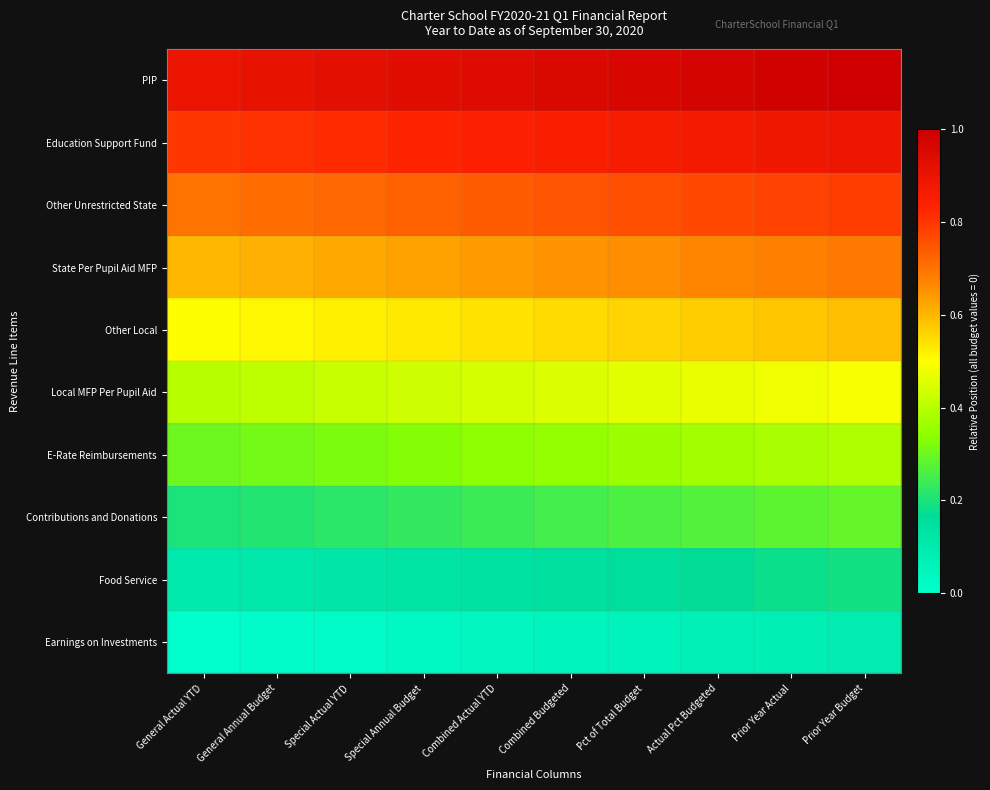

Reading left to right, extract all data points from this chart.

Earnings on Investments: General Actual YTD=0.0	General Annual Budget=0.0	Special Actual YTD=0.0	Special Annual Budget=0.0	Combined Actual YTD=0.0	Combined Budgeted=0.1	Pct of Total Budget=0.1	Actual Pct Budgeted=0.1	Prior Year Actual=0.1	Prior Year Budget=0.1
Food Service: General Actual YTD=0.1	General Annual Budget=0.1	Special Actual YTD=0.1	Special Annual Budget=0.1	Combined Actual YTD=0.1	Combined Budgeted=0.1	Pct of Total Budget=0.2	Actual Pct Budgeted=0.2	Prior Year Actual=0.2	Prior Year Budget=0.2
Contributions and Donations: General Actual YTD=0.2	General Annual Budget=0.2	Special Actual YTD=0.2	Special Annual Budget=0.2	Combined Actual YTD=0.2	Combined Budgeted=0.2	Pct of Total Budget=0.3	Actual Pct Budgeted=0.3	Prior Year Actual=0.3	Prior Year Budget=0.3
E-Rate Reimbursements: General Actual YTD=0.3	General Annual Budget=0.3	Special Actual YTD=0.3	Special Annual Budget=0.3	Combined Actual YTD=0.3	Combined Budgeted=0.3	Pct of Total Budget=0.4	Actual Pct Budgeted=0.4	Prior Year Actual=0.4	Prior Year Budget=0.4
Local MFP Per Pupil Aid: General Actual YTD=0.4	General Annual Budget=0.4	Special Actual YTD=0.4	Special Annual Budget=0.4	Combined Actual YTD=0.4	Combined Budgeted=0.5	Pct of Total Budget=0.5	Actual Pct Budgeted=0.5	Prior Year Actual=0.5	Prior Year Budget=0.5
Other Local: General Actual YTD=0.5	General Annual Budget=0.5	Special Actual YTD=0.5	Special Annual Budget=0.5	Combined Actual YTD=0.5	Combined Budgeted=0.6	Pct of Total Budget=0.6	Actual Pct Budgeted=0.6	Prior Year Actual=0.6	Prior Year Budget=0.6
State Per Pupil Aid MFP: General Actual YTD=0.6	General Annual Budget=0.6	Special Actual YTD=0.6	Special Annual Budget=0.6	Combined Actual YTD=0.6	Combined Budgeted=0.7	Pct of Total Budget=0.7	Actual Pct Budgeted=0.7	Prior Year Actual=0.7	Prior Year Budget=0.7
Other Unrestricted State: General Actual YTD=0.7	General Annual Budget=0.7	Special Actual YTD=0.7	Special Annual Budget=0.7	Combined Actual YTD=0.7	Combined Budgeted=0.8	Pct of Total Budget=0.8	Actual Pct Budgeted=0.8	Prior Year Actual=0.8	Prior Year Budget=0.8
Education Support Fund: General Actual YTD=0.8	General Annual Budget=0.8	Special Actual YTD=0.8	Special Annual Budget=0.8	Combined Actual YTD=0.8	Combined Budgeted=0.8	Pct of Total Budget=0.9	Actual Pct Budgeted=0.9	Prior Year Actual=0.9	Prior Year Budget=0.9
PIP: General Actual YTD=0.9	General Annual Budget=0.9	Special Actual YTD=0.9	Special Annual Budget=0.9	Combined Actual YTD=0.9	Combined Budgeted=0.9	Pct of Total Budget=1.0	Actual Pct Budgeted=1.0	Prior Year Actual=1.0	Prior Year Budget=1.0